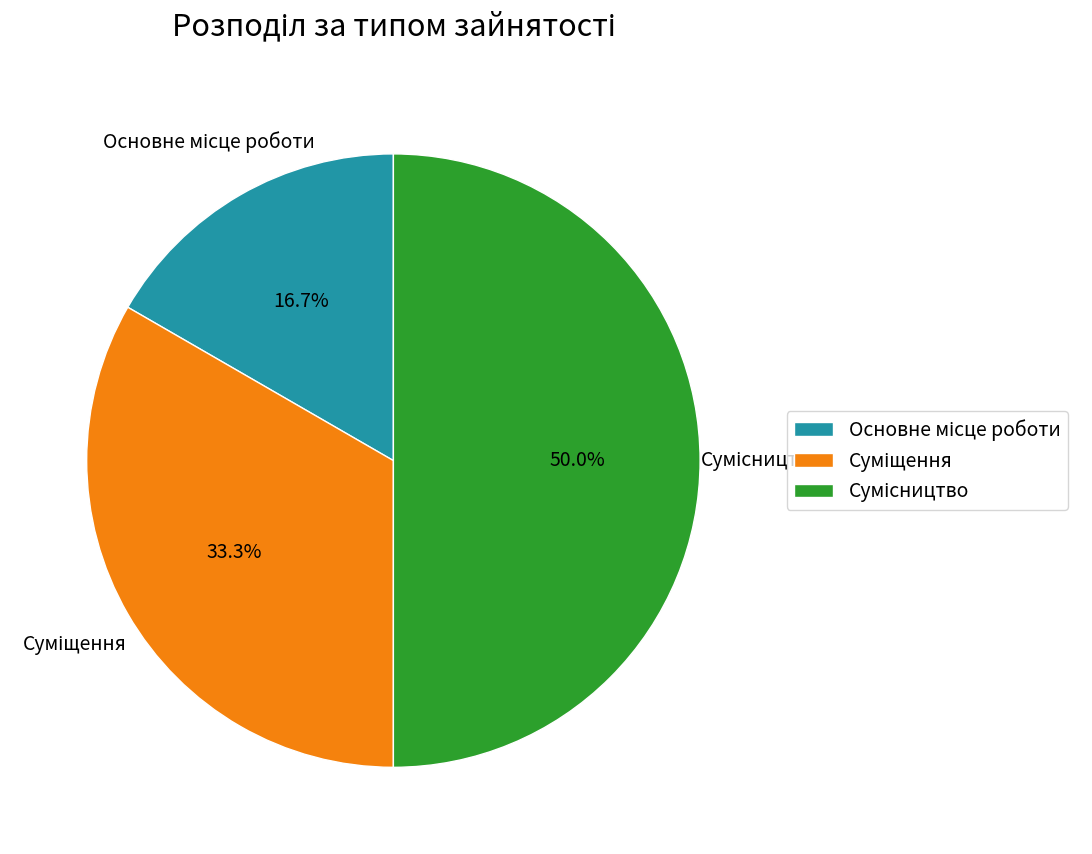

How many slices are in this pie chart?

3